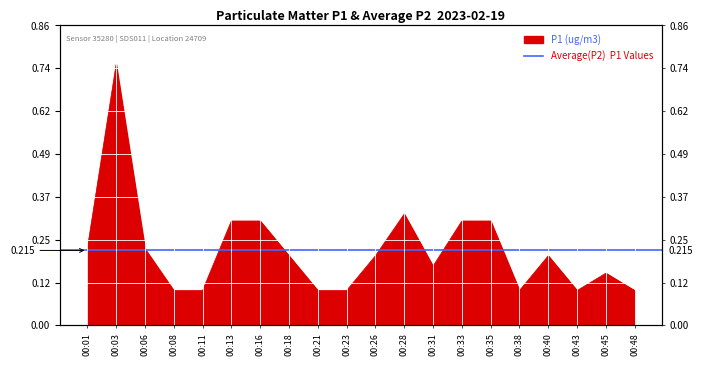

Between 00:03 and 00:21, which is larger?

00:03